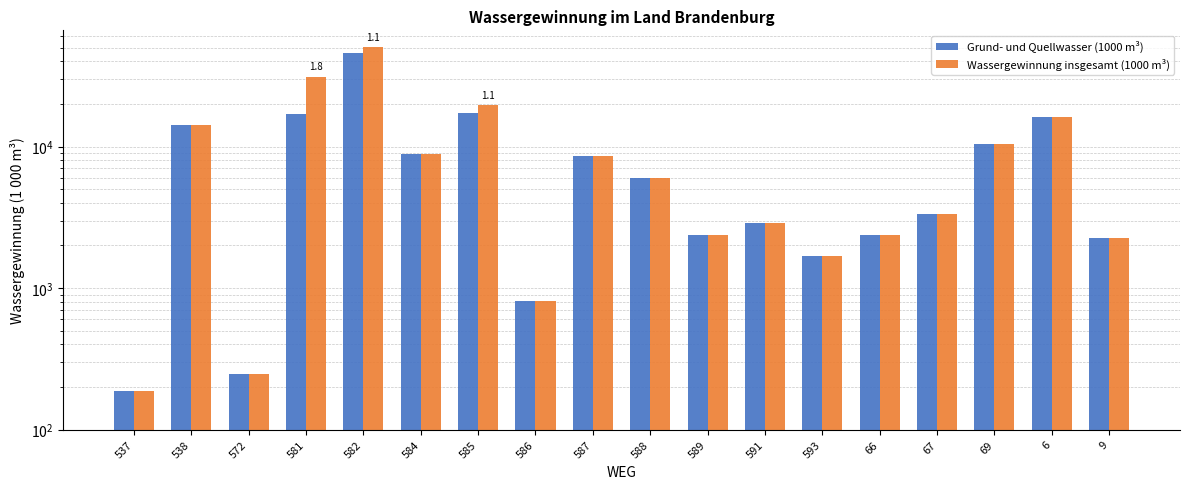

What is the label of the 10th bar from the left?

588